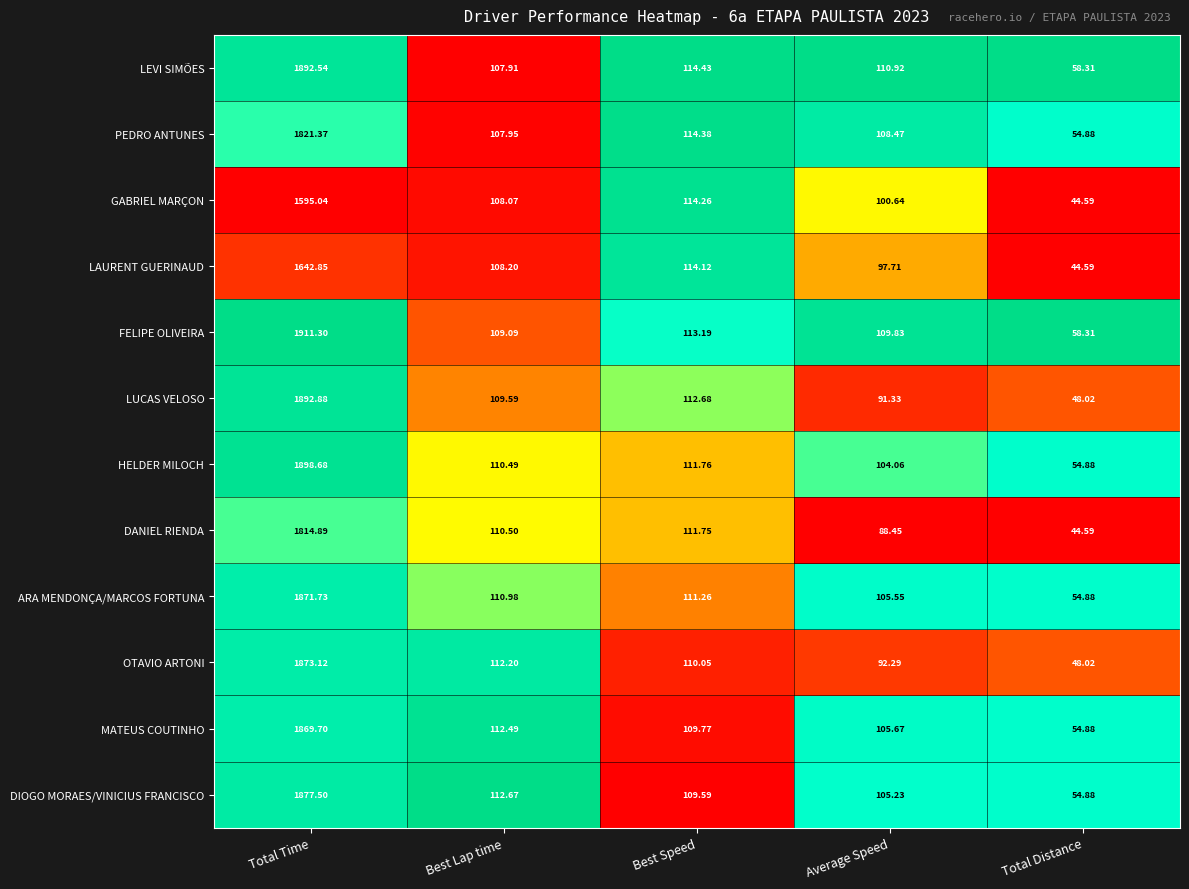

Between Best Speed and Total Distance, which series saw the biggest shift?

GABRIEL MARÇON